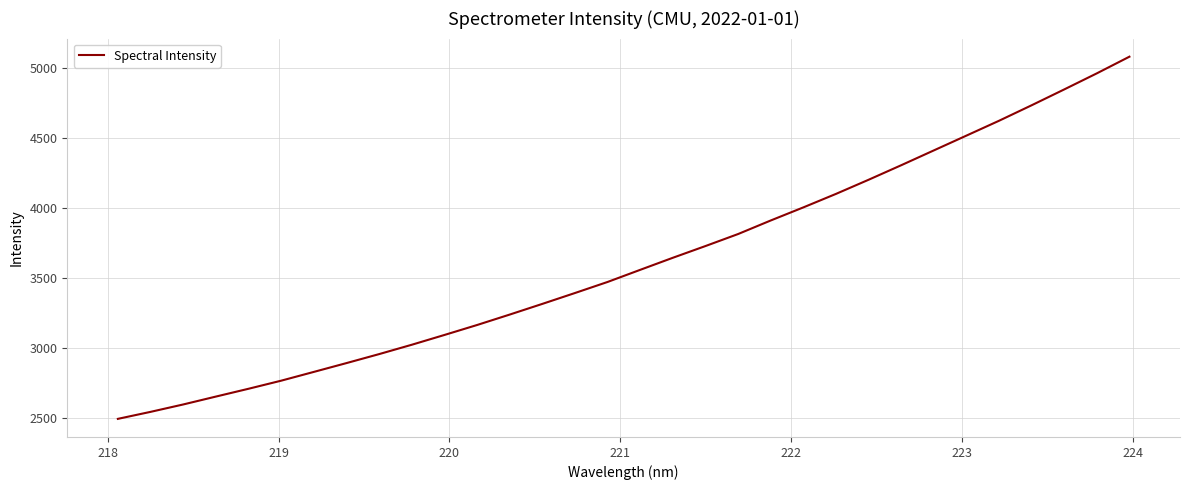

What is the smallest value displayed?

2495.7